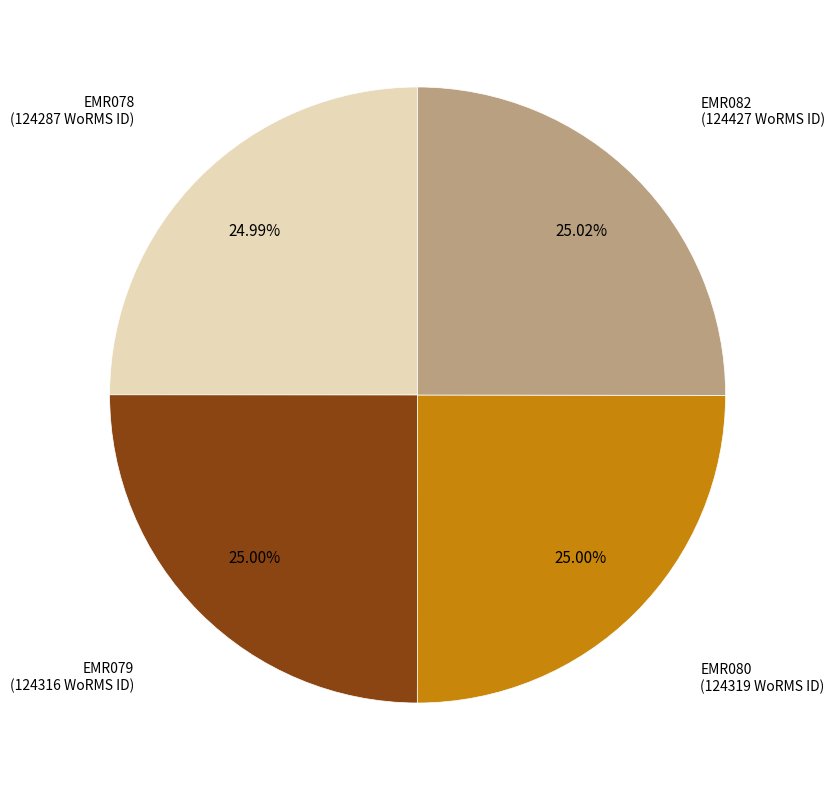

Approximately how many times larger is the value at EMR078 compared to EMR082?

1.0